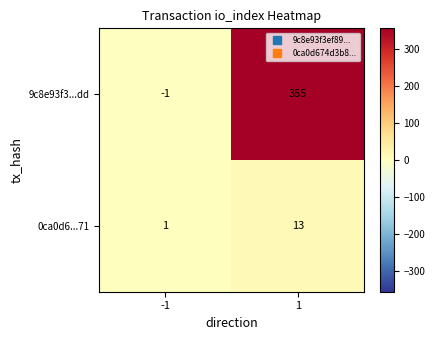

Which series has the largest range (max minus min)?

9c8e93f3...dd